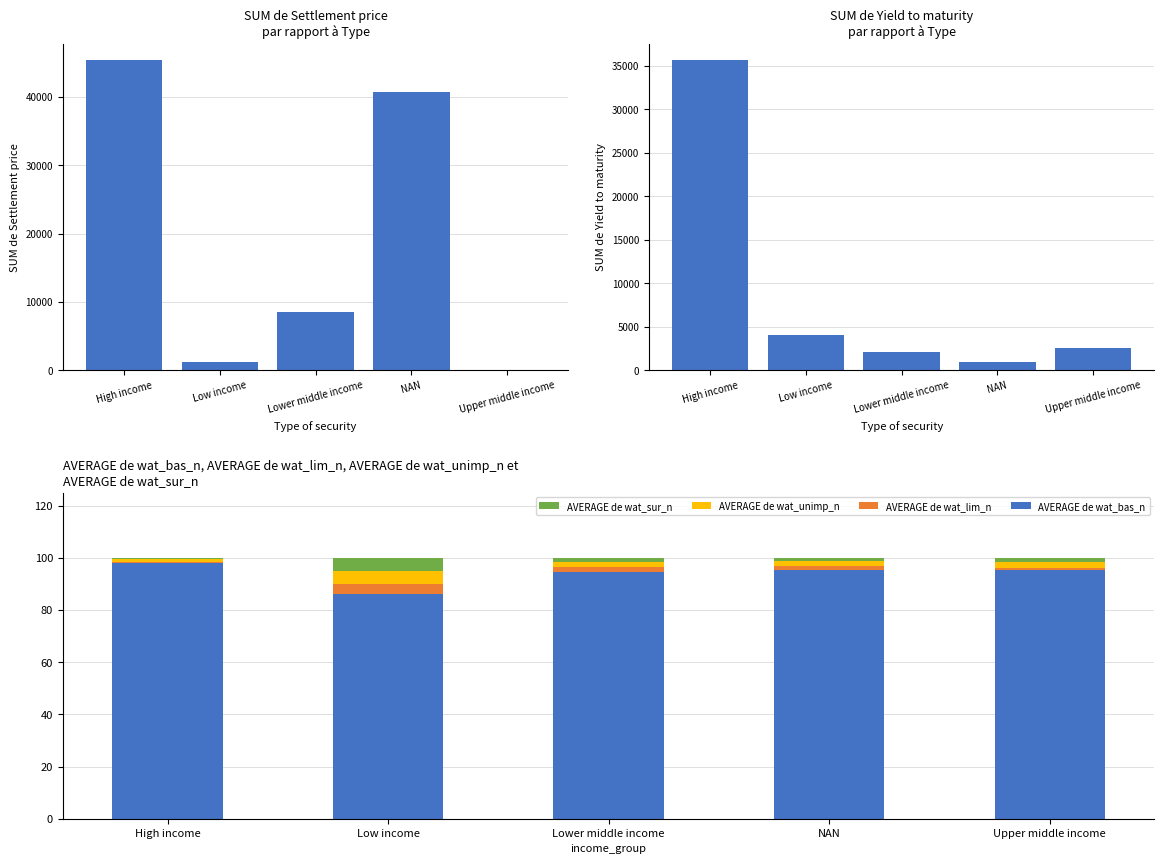

At Upper middle income, list the series in order from largest to smallest.

SUM de Yield to maturity, AVERAGE de wat_bas_n, SUM de Settlement price, AVERAGE de wat_unimp_n, AVERAGE de wat_sur_n, AVERAGE de wat_lim_n